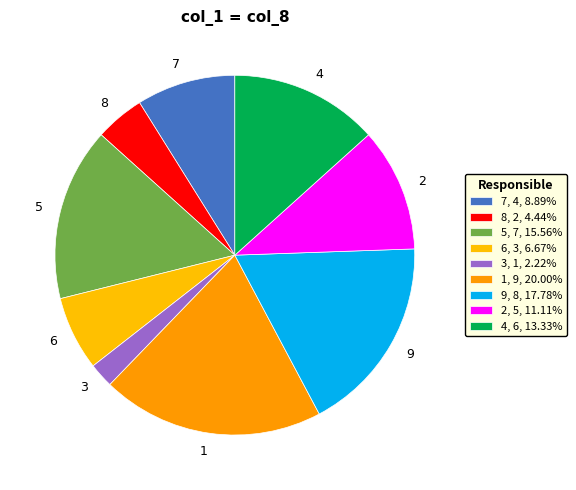

True or false: 2 accounts for 11% of the total.

True